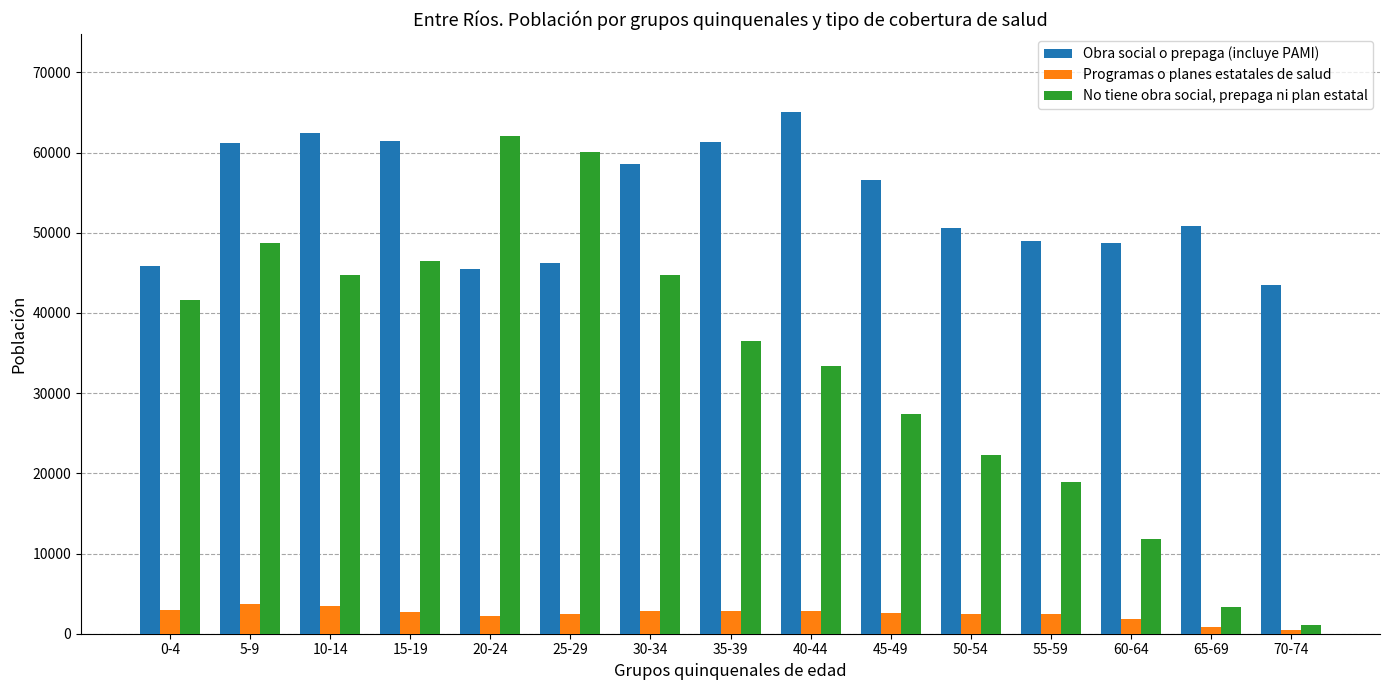

The Obra social o prepaga (incluye PAMI) series shows 84412 at 45-49. True or false?

False